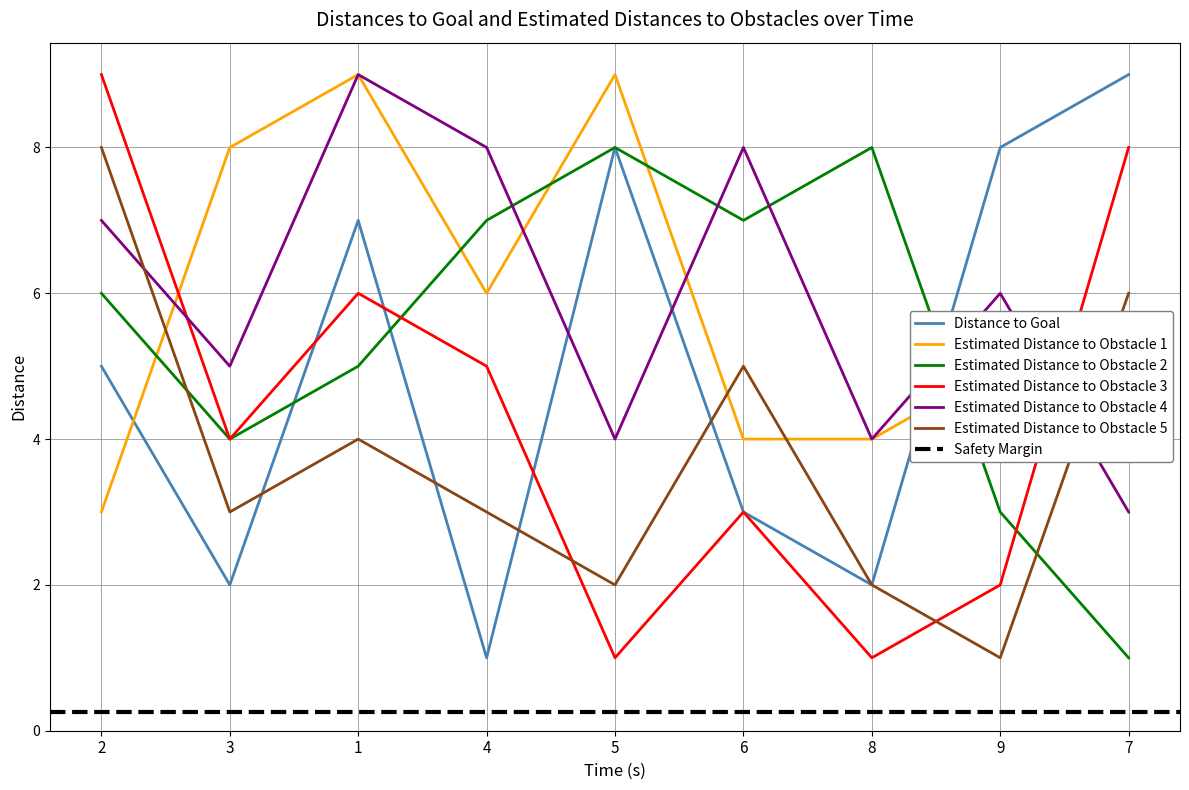

Is the value of Estimated Distance to Obstacle 2 at 4 greater than the value of Estimated Distance to Obstacle 4 at 8?

Yes